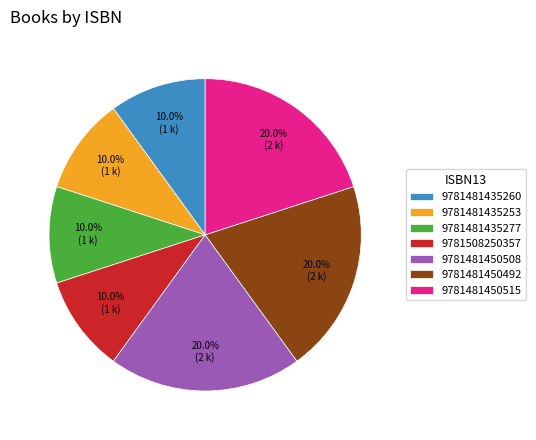

Does any single category account for the majority?

No